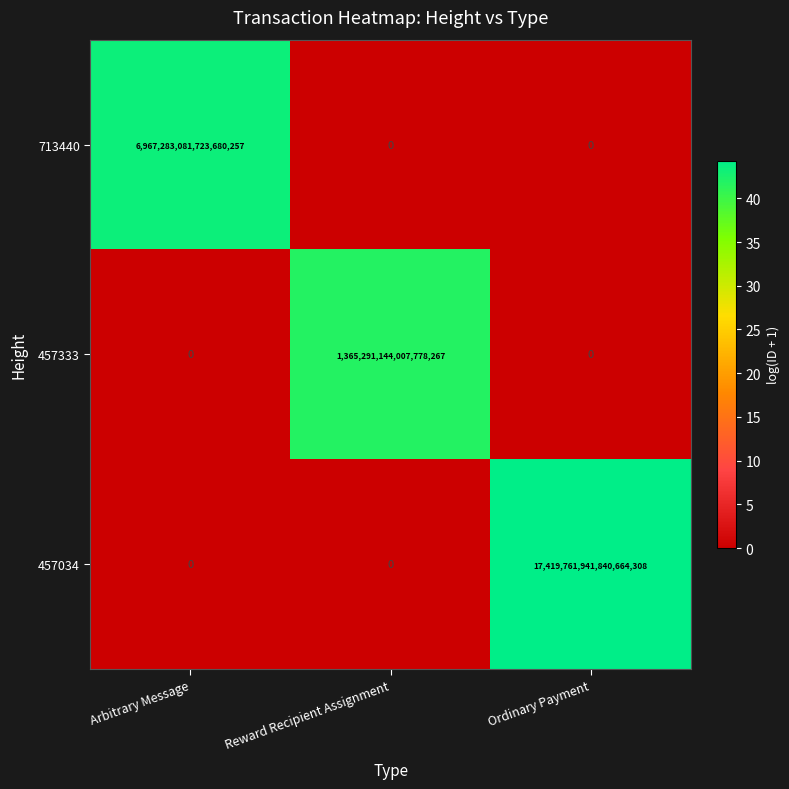

How many categories are shown in the chart?

3